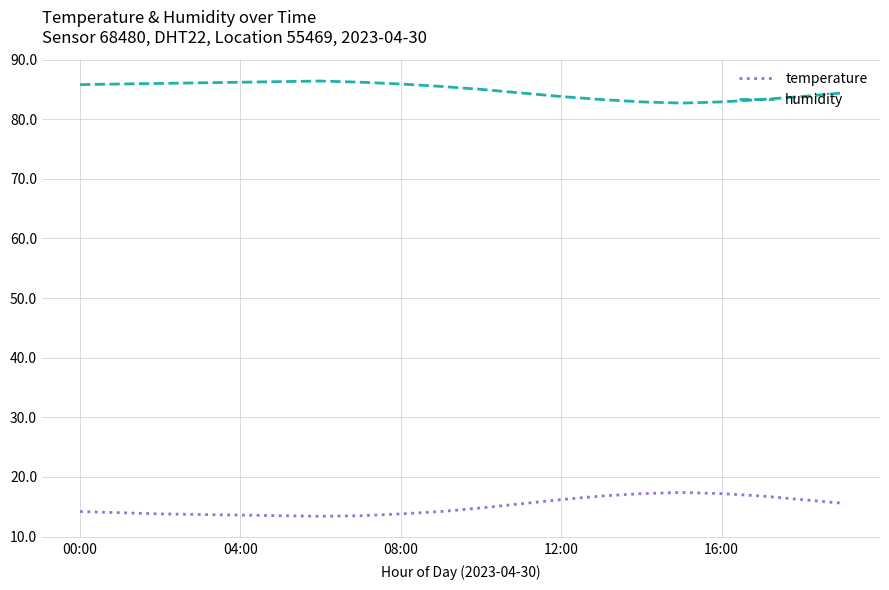

True or false: humidity and temperature cross at least once.

False